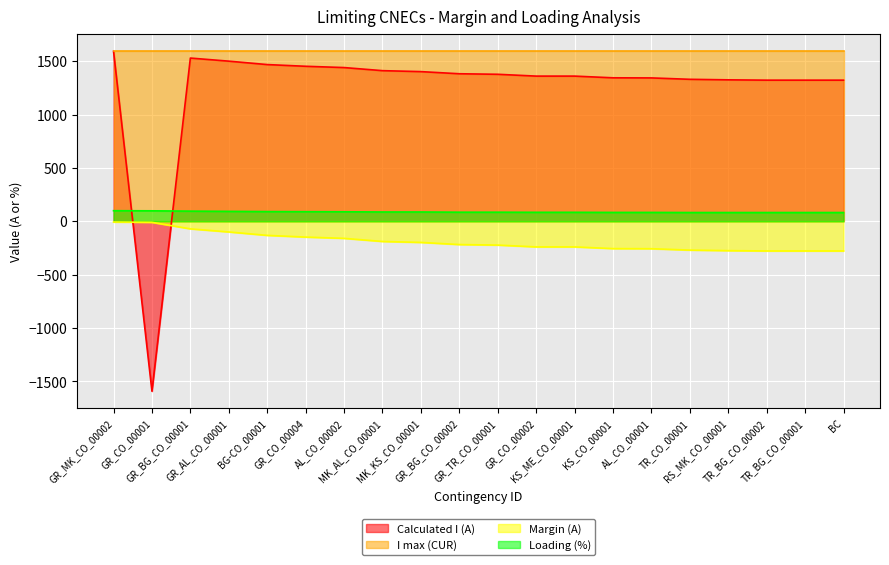

The value of Margin (A) at KS_ME_CO_00001 is -68. True or false?

False